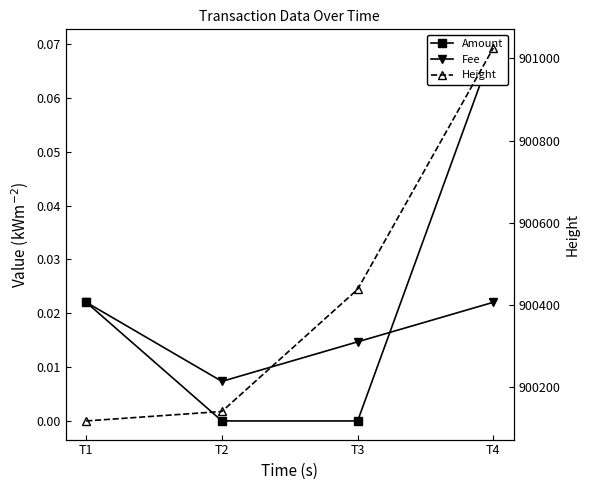

Reading right to left, list all the values displayed in this chart.

Amount: T4=0.1	T3=0.0	T2=0.0	T1=0.0
Fee: T4=0.0	T3=0.0	T2=0.0	T1=0.0
Height: T4=901025.0	T3=900438.0	T2=900141.0	T1=900118.0